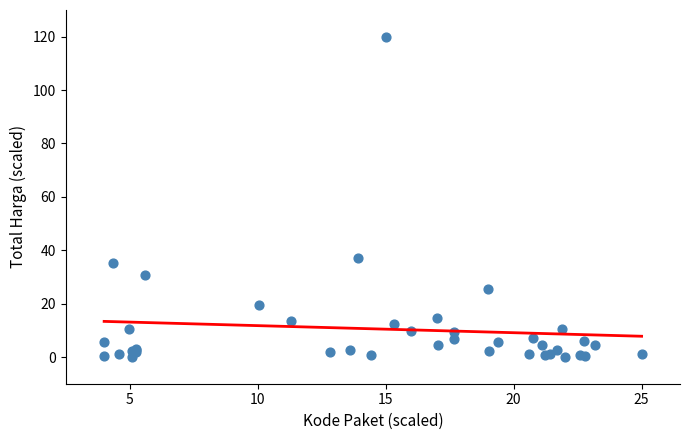

What Y value in the scatter plot is closest to 60?

37.0